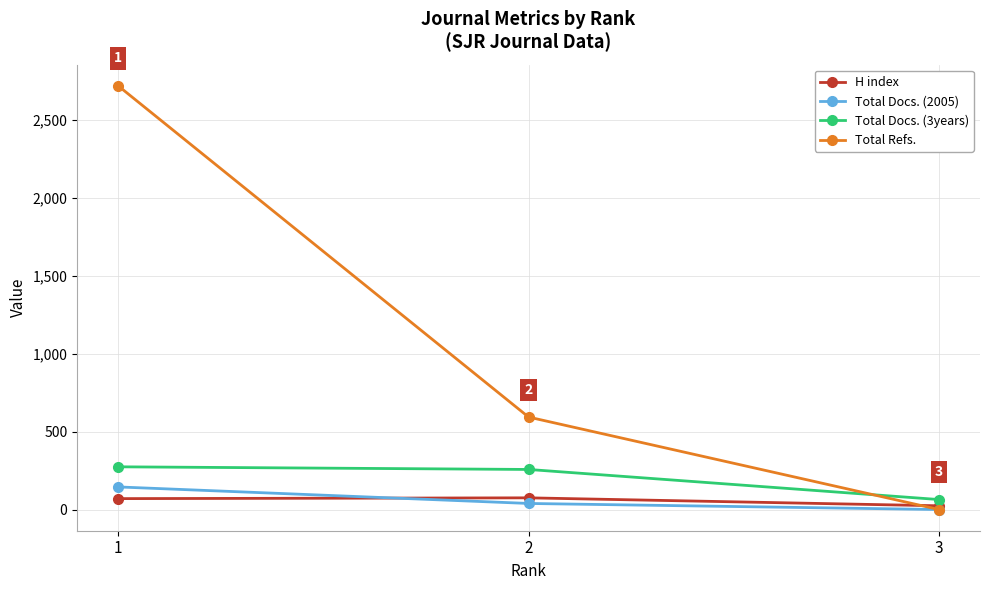

Which series has the largest range (max minus min)?

Total Refs.